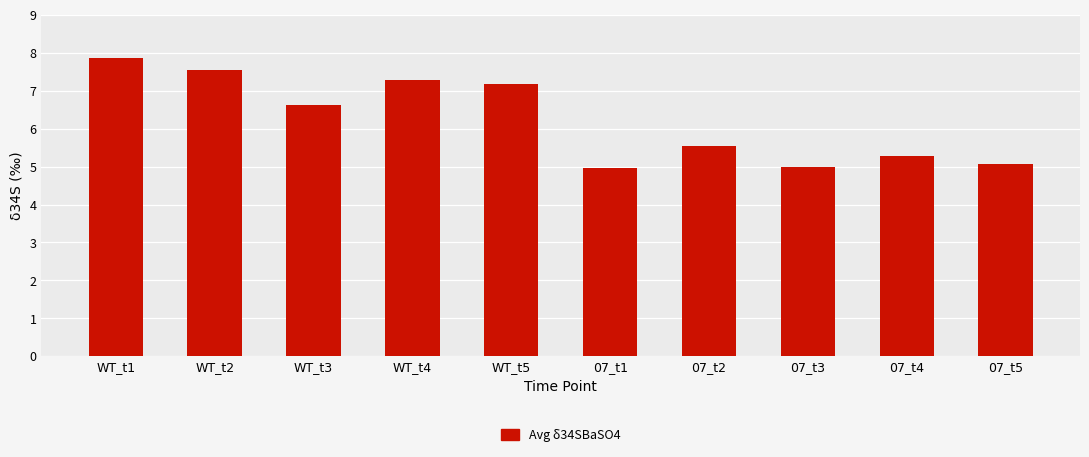

True or false: the data shows 5.3 at 07_t4.

True